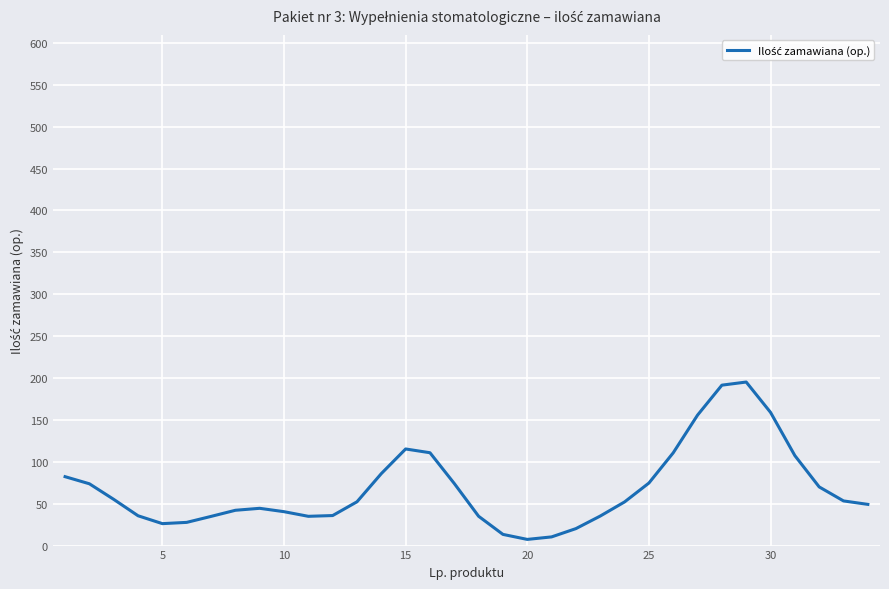

What is the greatest value displayed?

195.2